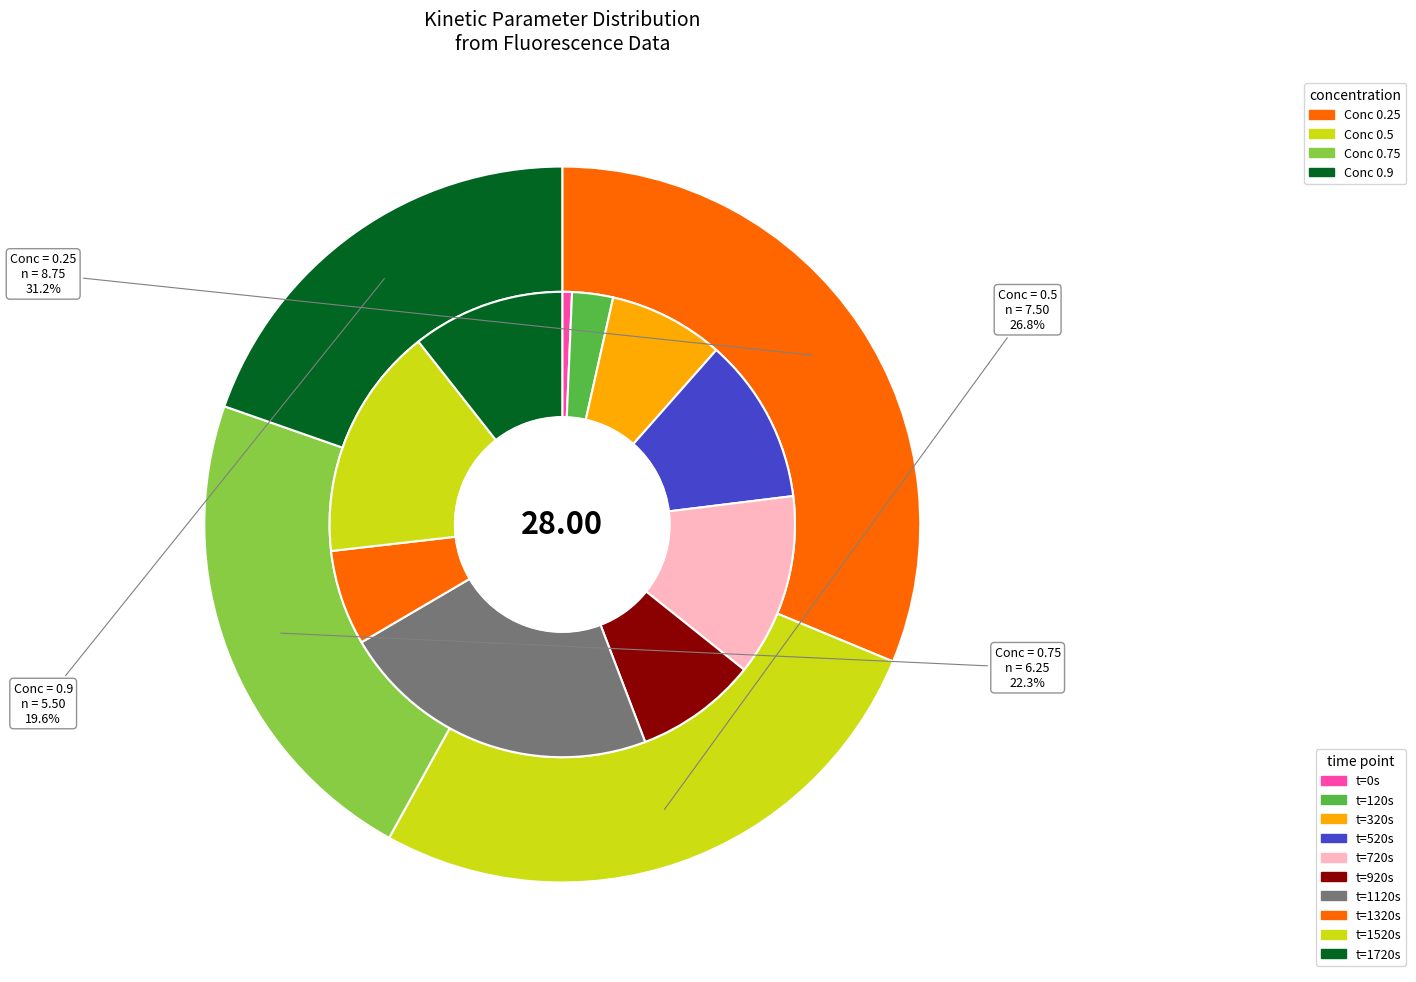

To the nearest percent, what percentage of the pie is 0.9?

20%